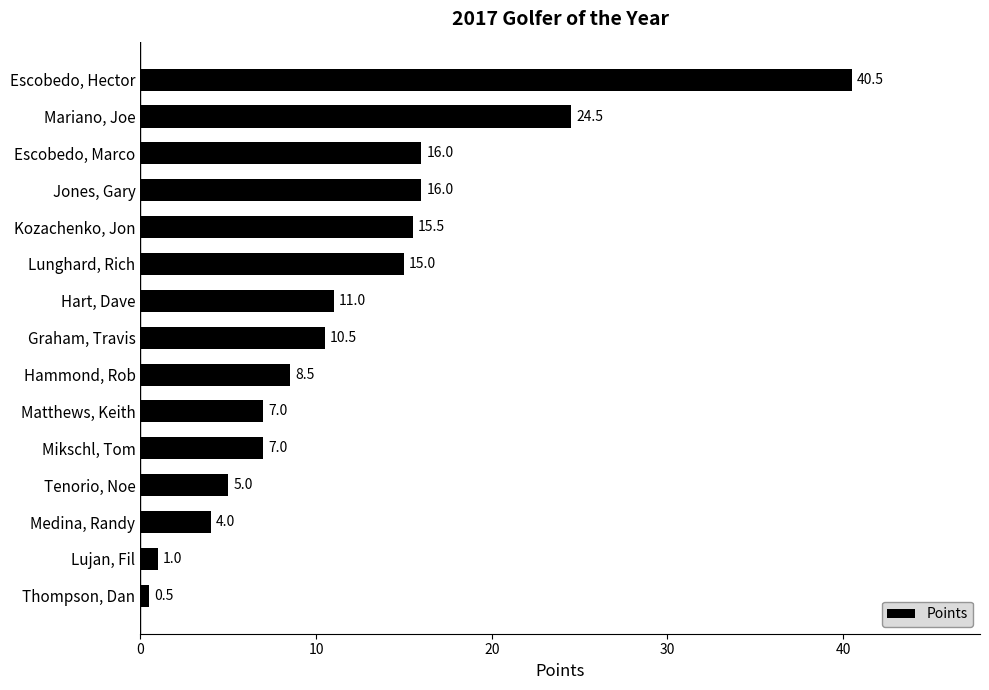

What is the sum of the values at Jones, Gary and Mariano, Joe?

40.5